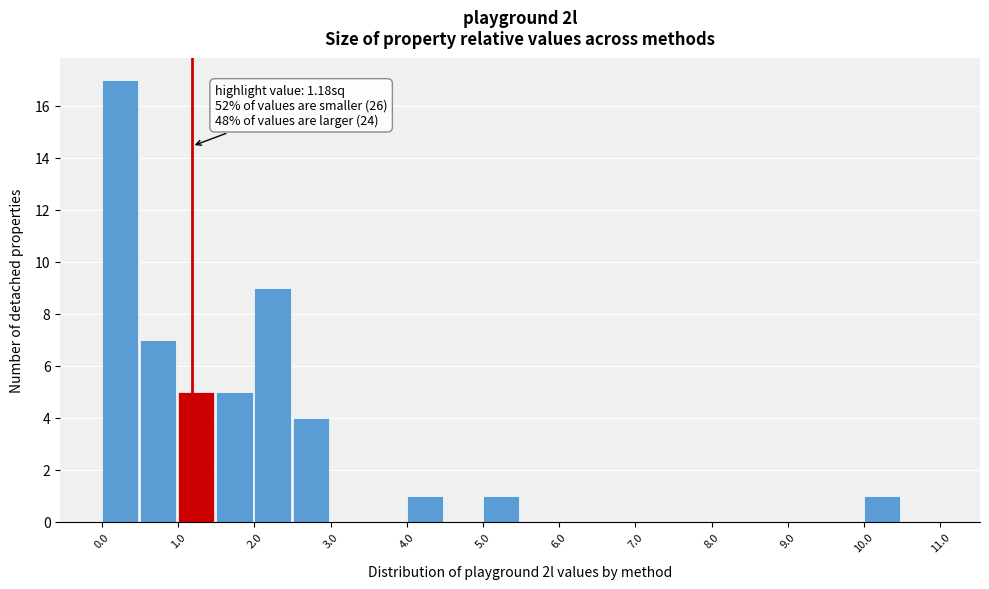

Which range on the x-axis has the tallest bar?

0.0 to 0.5